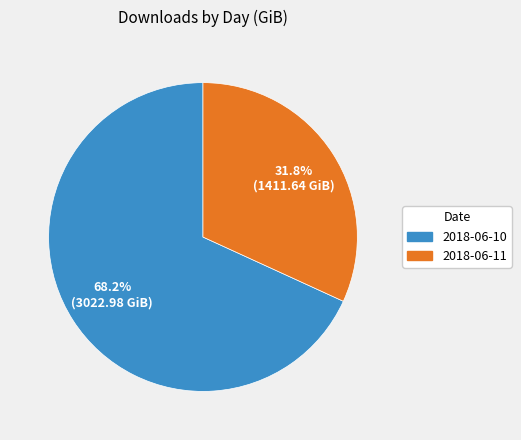

Rank the categories by value from highest to lowest.

2018-06-10, 2018-06-11